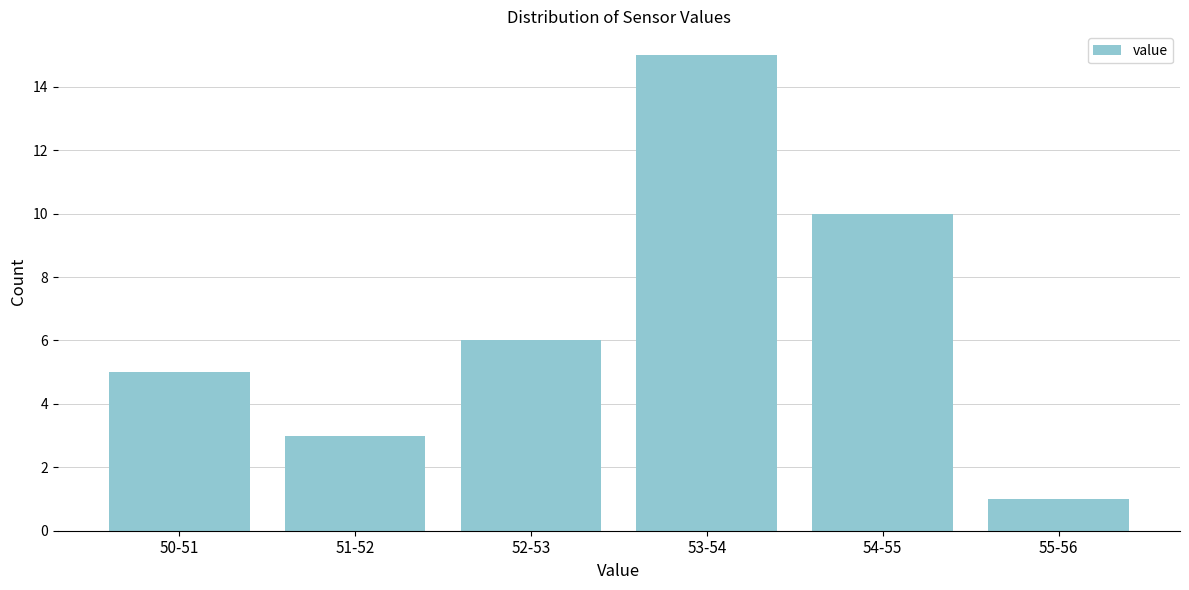

Reading right to left, extract all data points from this chart.

1	10	15	6	3	5